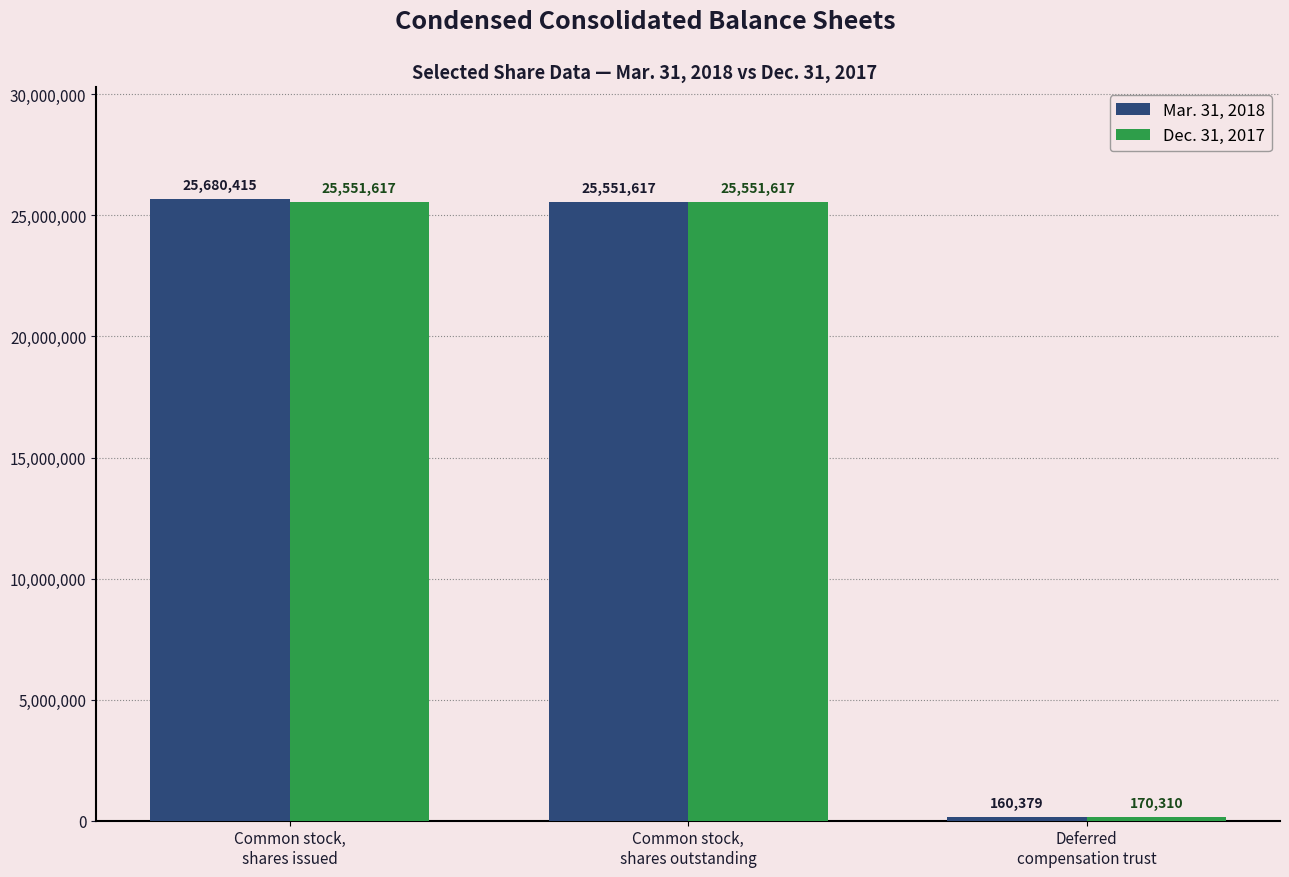

What is the average value of the Dec. 31, 2017 series?

17091181